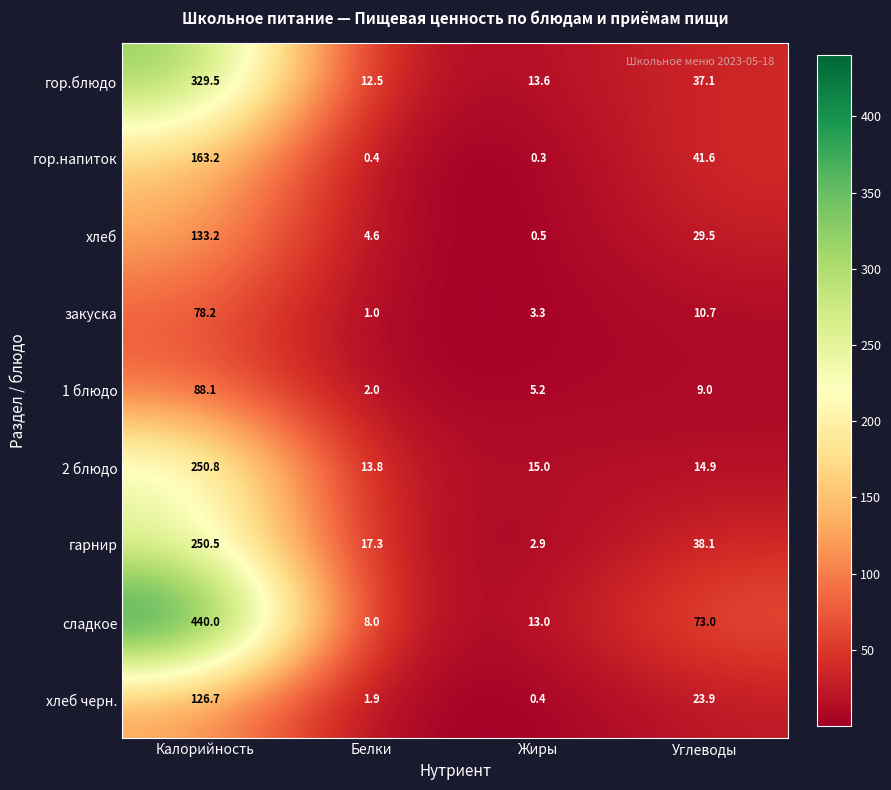

List the labels in order of хлеб черн. value, largest first.

Калорийность, Углеводы, Белки, Жиры